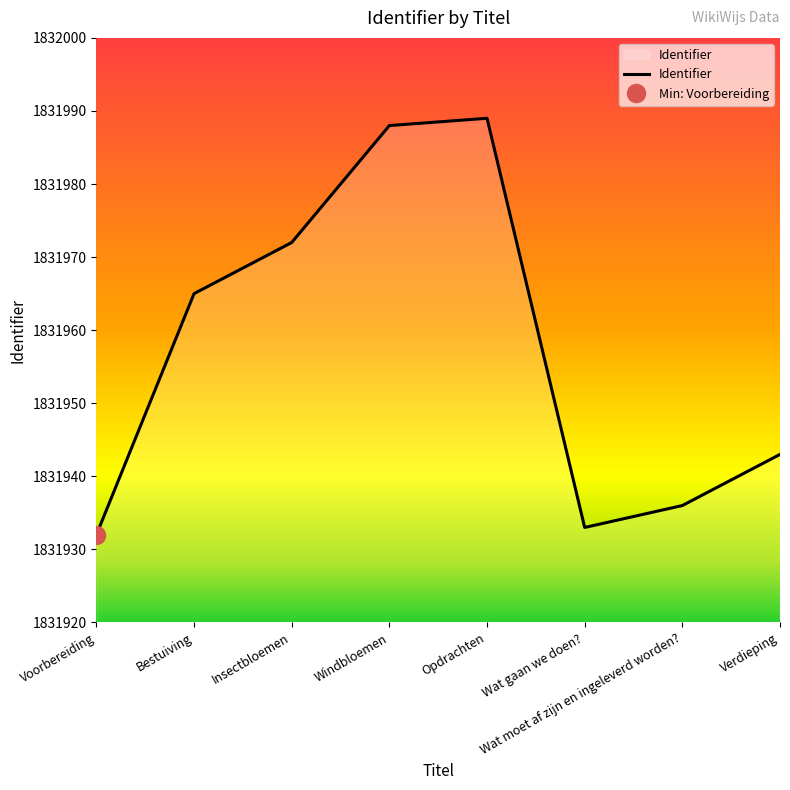

How many series are shown in this chart?

1